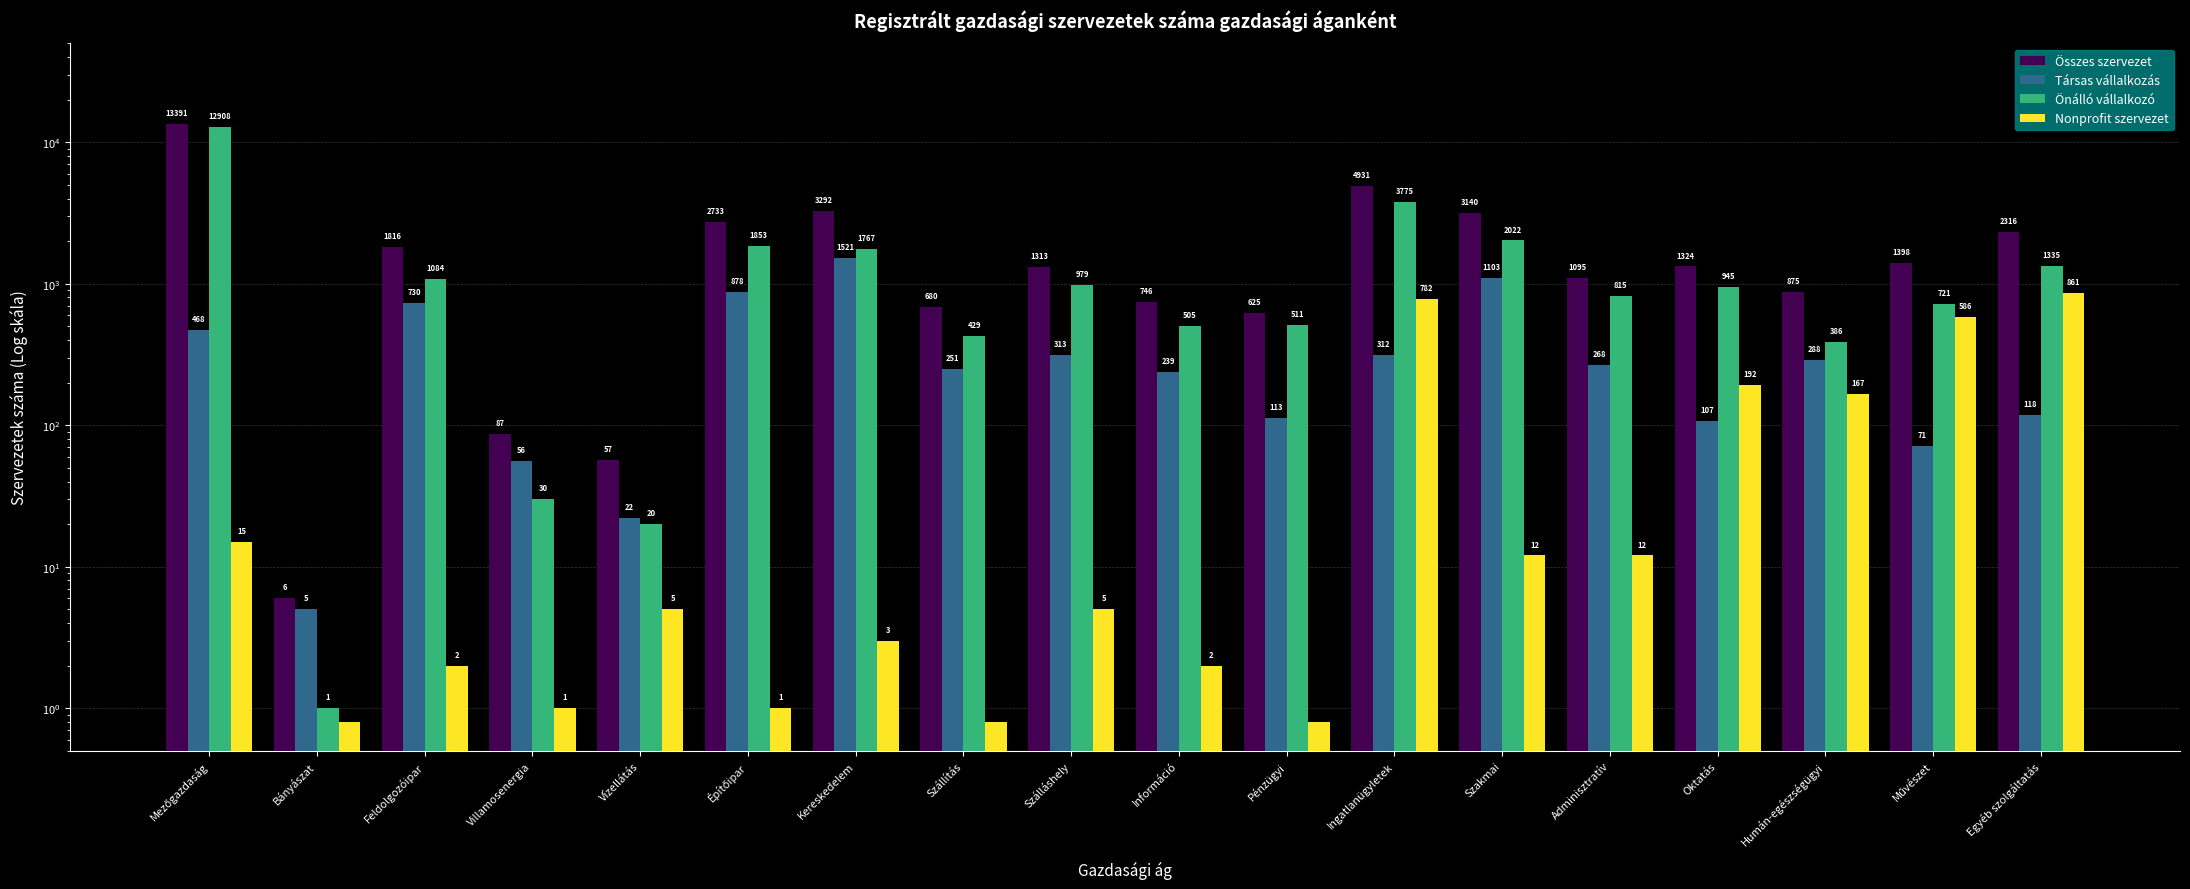

Which label corresponds to the largest value in the chart?

Mezőgazdaság